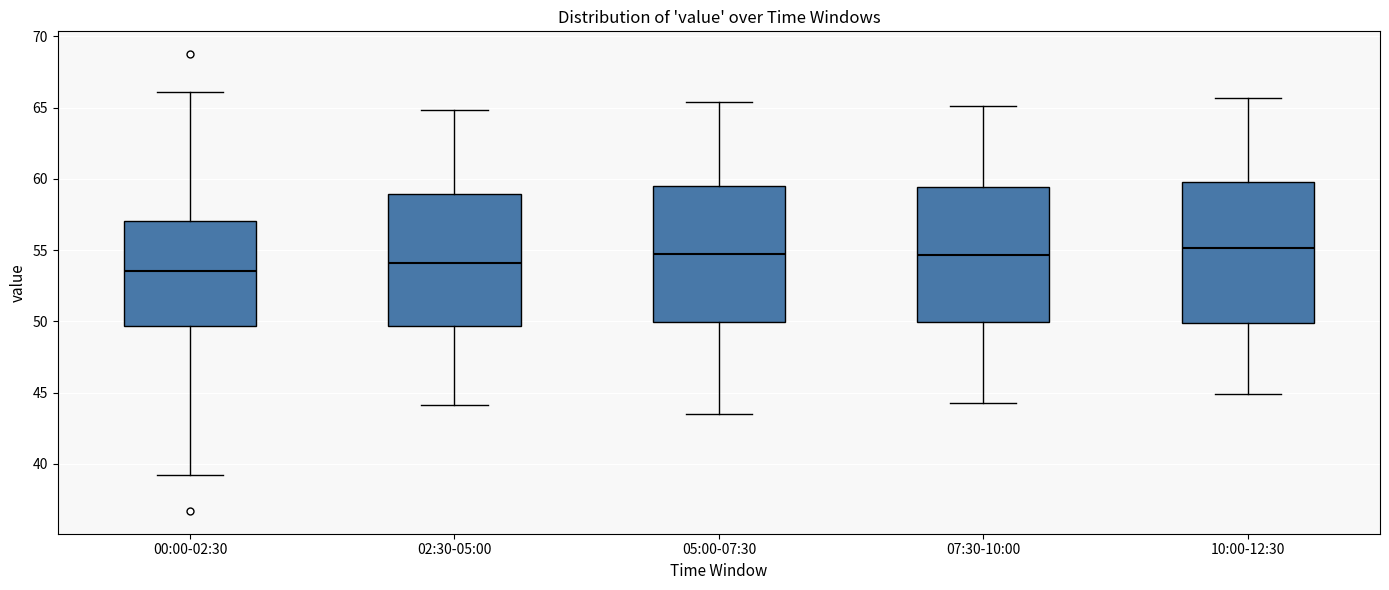

Which box's median line is the lowest?

00:00-02:30